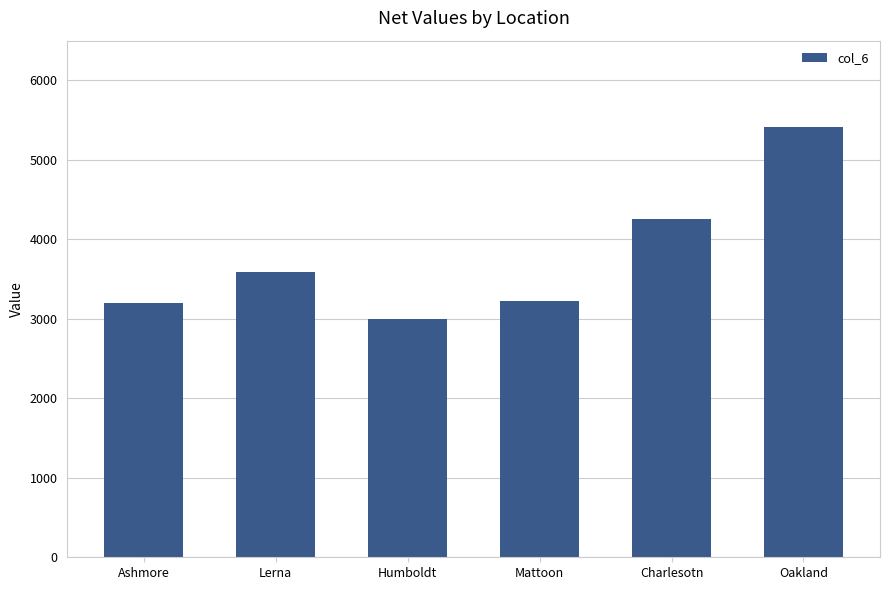

At which label does the data first exceed 3583?

Lerna